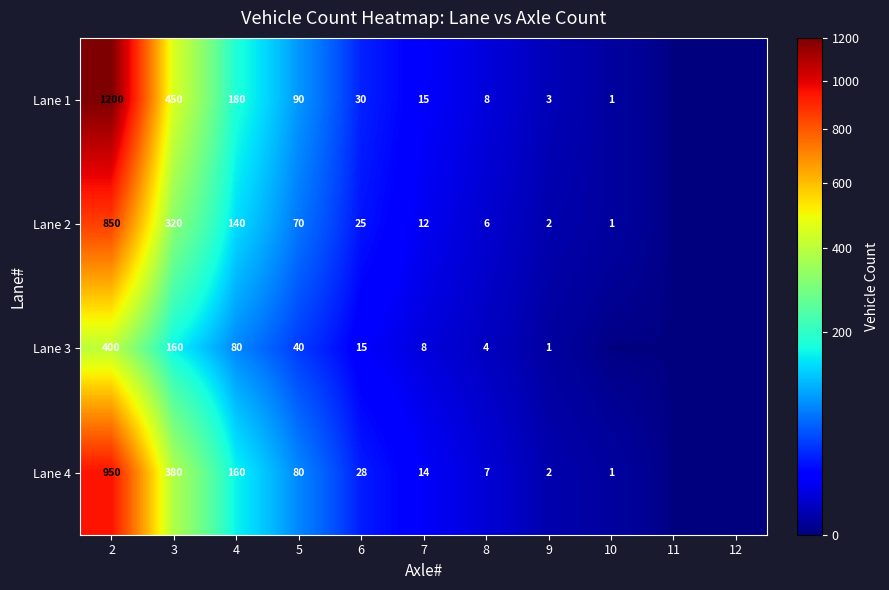

Which series changed the most between 3 and 8?

Lane 1